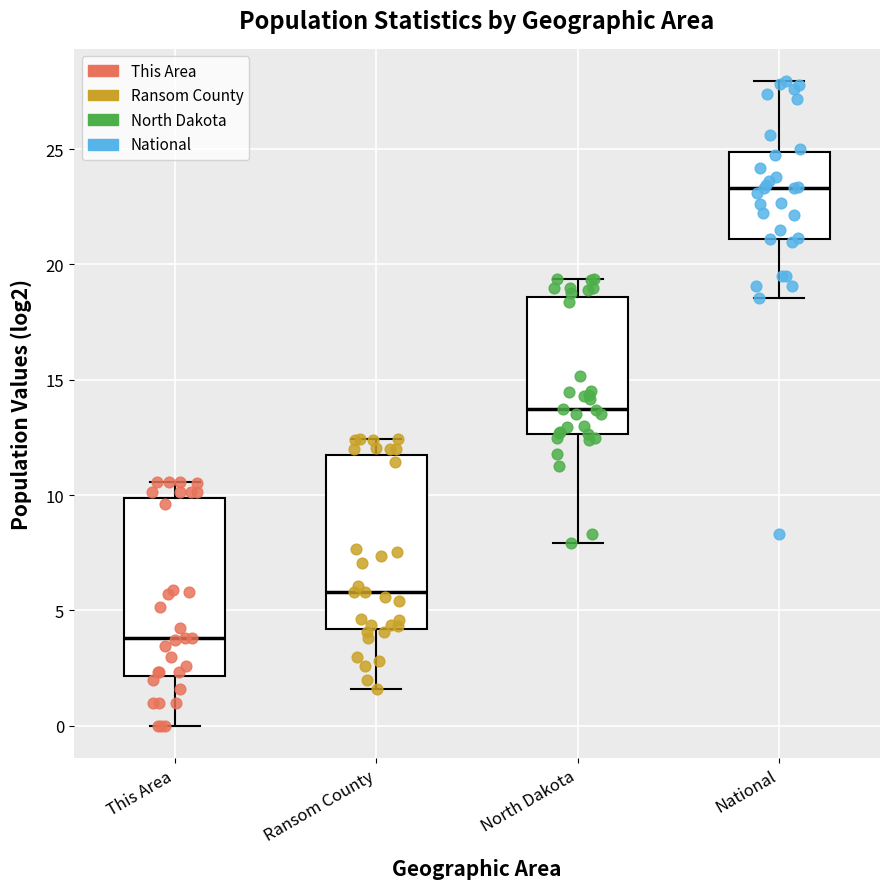

Reading left to right, transcribe this box plot: for each box, give where its median line is, the range the box spans, and where its two whiskers end, as read against the y-axis. The values are not printed on the chart, so give them approximately, as read against the axis.

This Area: median 4.0, box 2.0 to 10.0, whiskers 0.0 to 10.5
Ransom County: median 6.0, box 4.0 to 11.5, whiskers 1.5 to 12.5
North Dakota: median 13.5, box 12.5 to 18.5, whiskers 8.0 to 19.5
National: median 23.5, box 21.0 to 25.0, whiskers 18.5 to 28.0